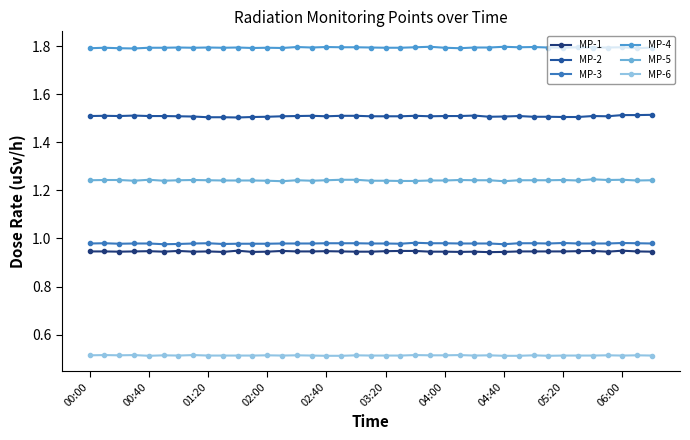

Which category has the lowest value across all series?

00:40